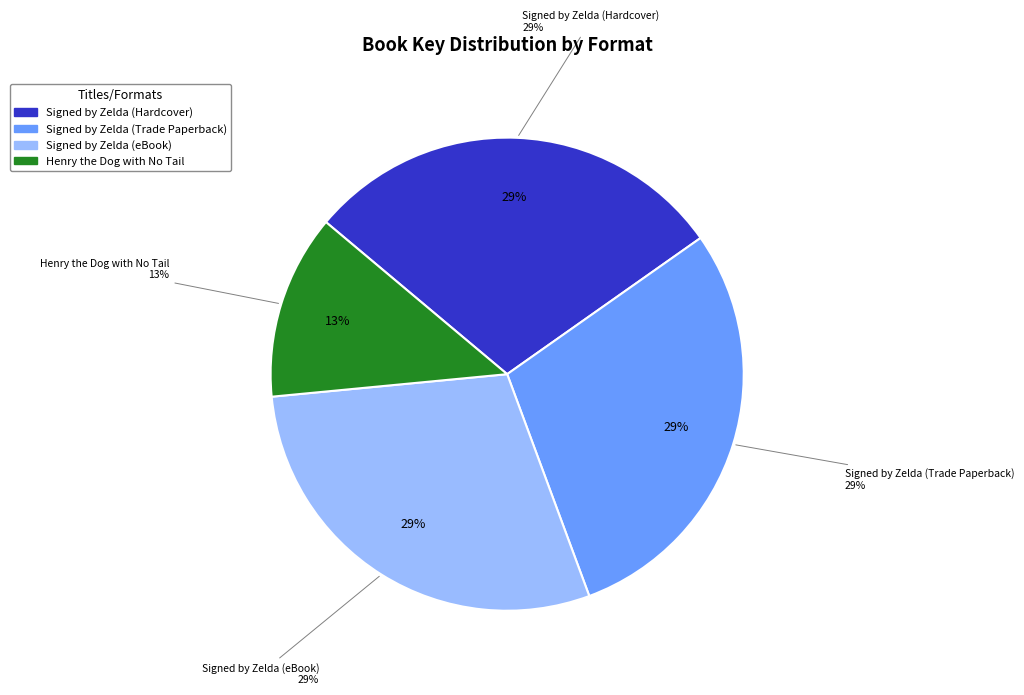

Does Signed by Zelda (Hardcover) represent more than half of the total?

No